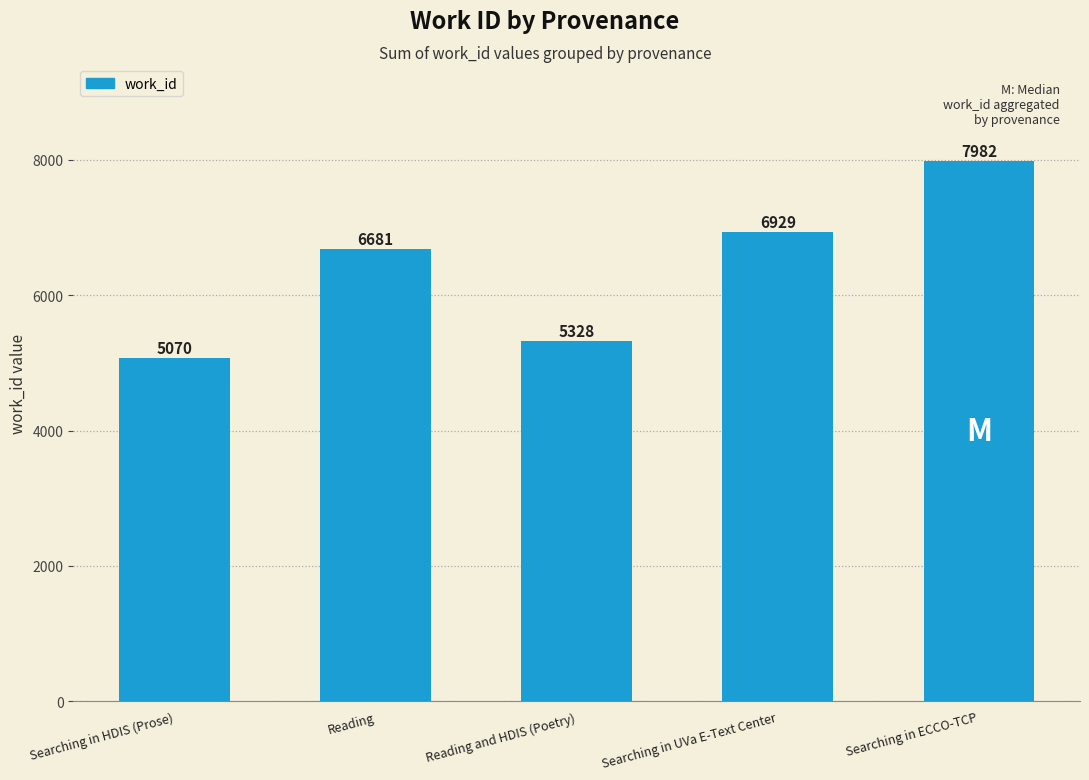

What is the average value?

6398